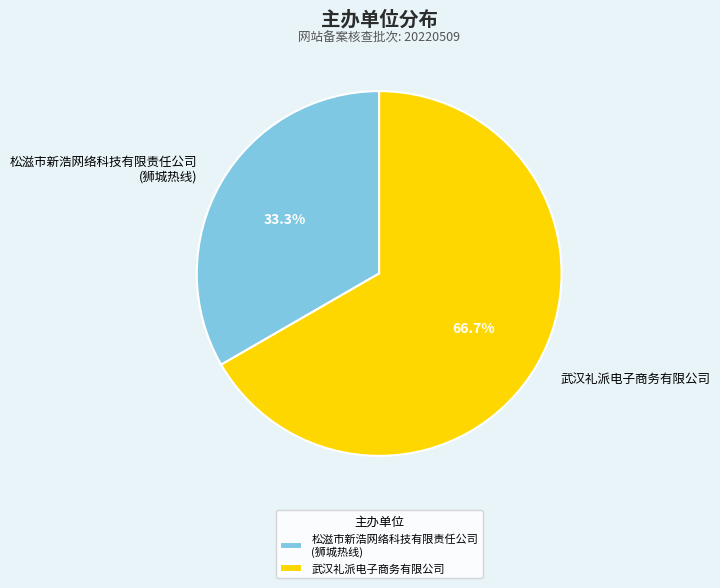

To the nearest percent, what is the average slice percentage?

50%